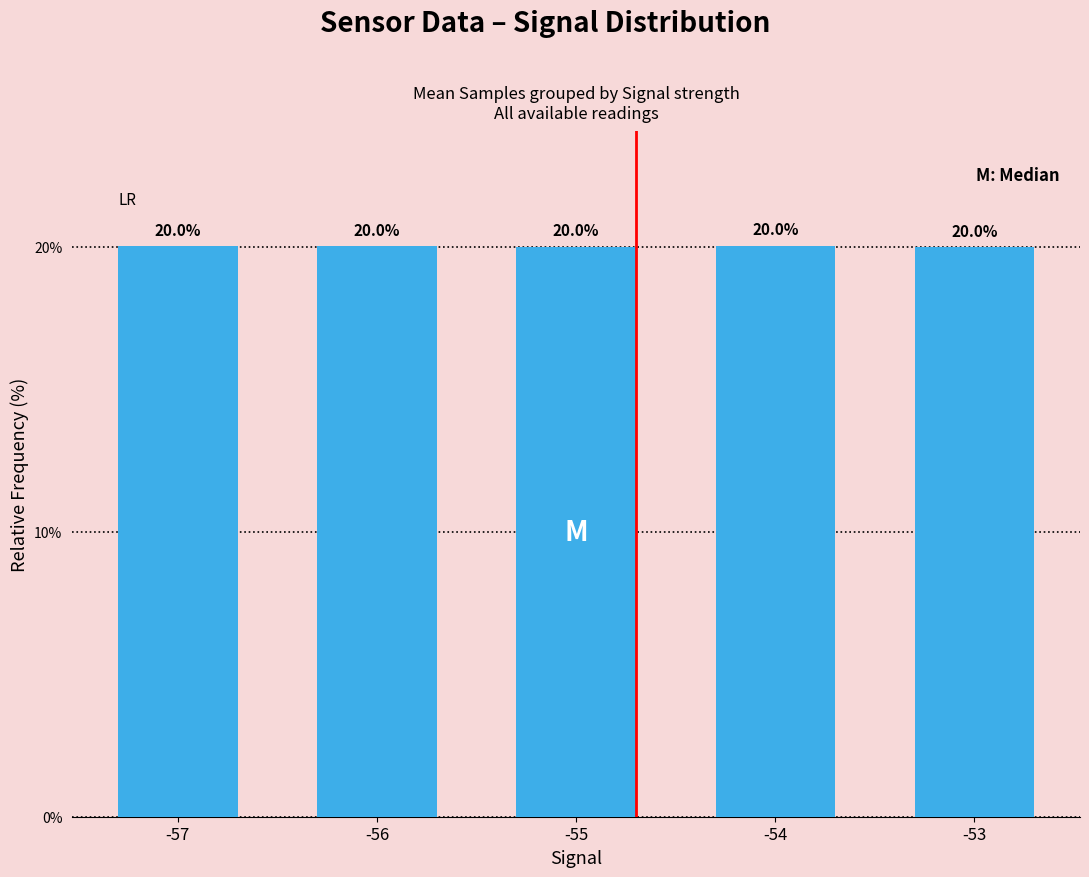

The value at -53 is 20.0. True or false?

True